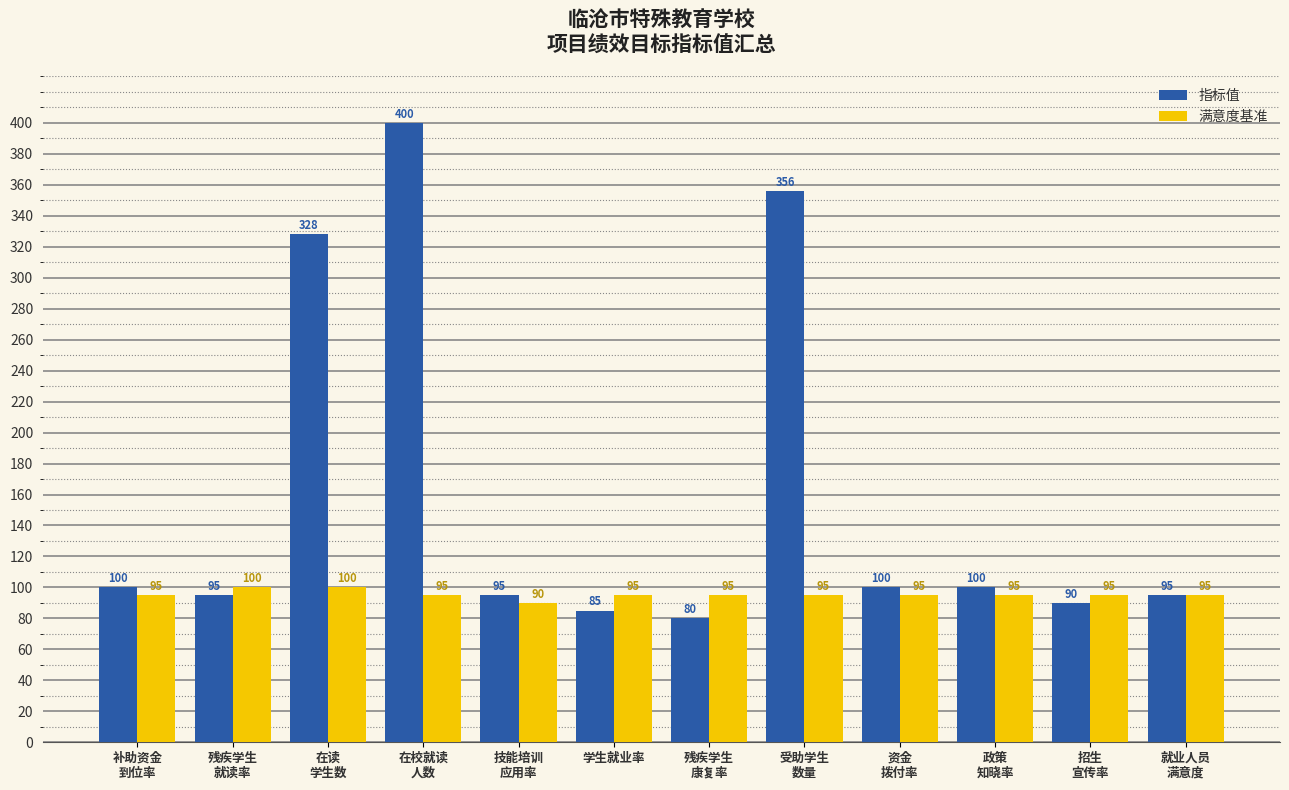

Reading left to right, what are all the values shown in this chart?

指标值: 补助资金
到位率=100	残疾学生
就读率=95	在读
学生数=328	在校就读
人数=400	技能培训
应用率=95	学生就业率=85	残疾学生
康复率=80	受助学生
数量=356	资金
拨付率=100	政策
知晓率=100	招生
宣传率=90	就业人员
满意度=95
满意度基准: 补助资金
到位率=95	残疾学生
就读率=100	在读
学生数=100	在校就读
人数=95	技能培训
应用率=90	学生就业率=95	残疾学生
康复率=95	受助学生
数量=95	资金
拨付率=95	政策
知晓率=95	招生
宣传率=95	就业人员
满意度=95